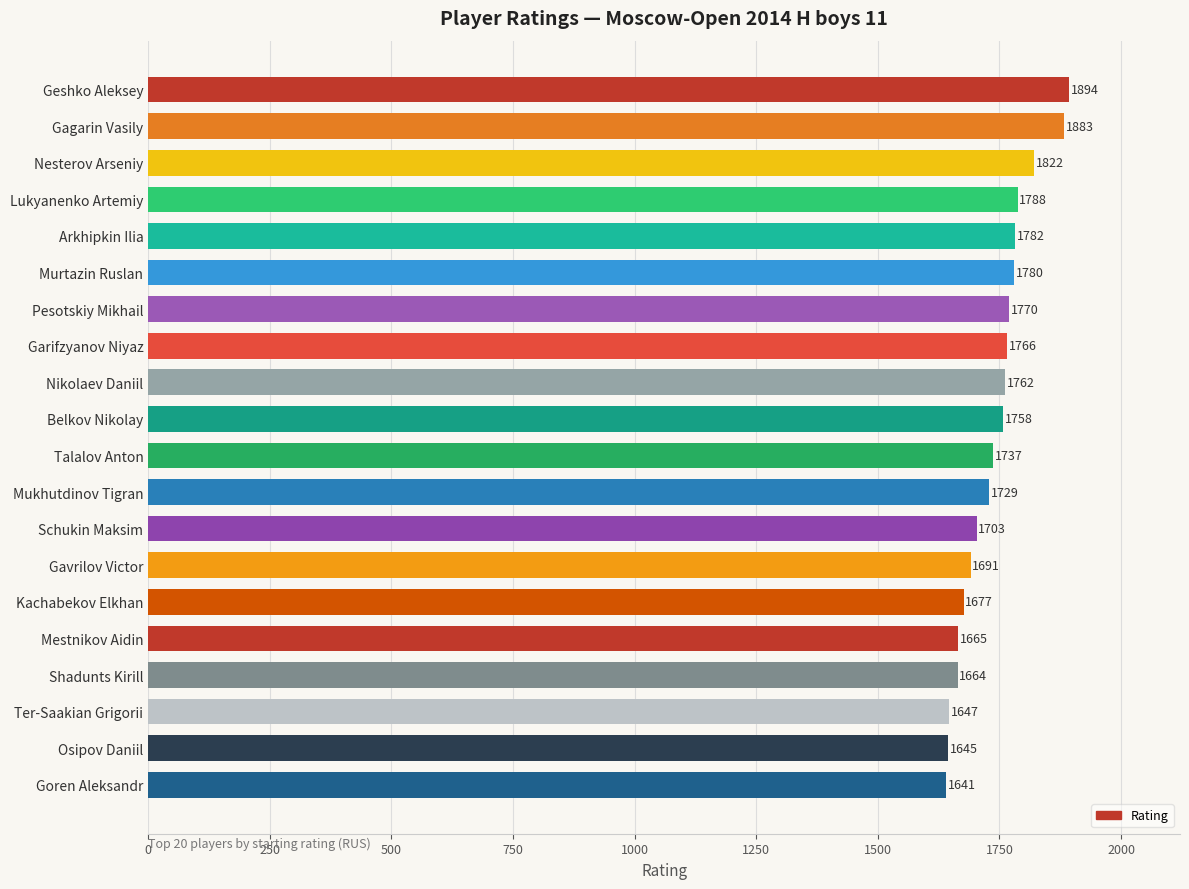

What position from the top is Shadunts Kirill?

17